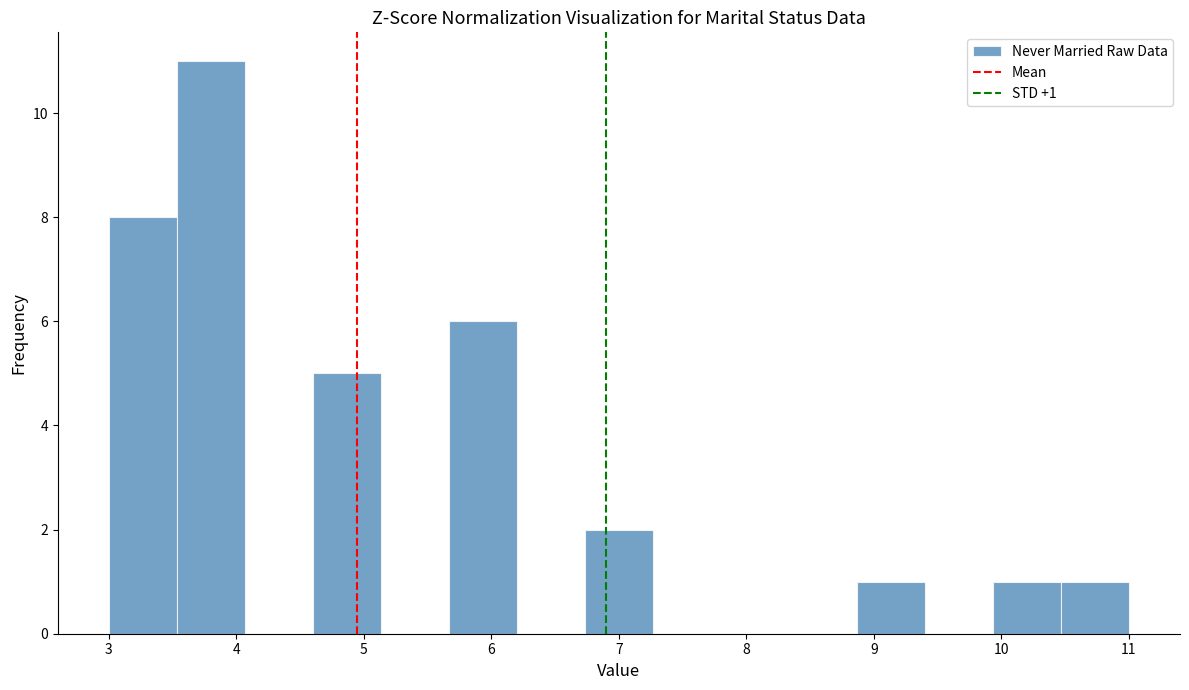

Over which range of the x-axis is the bar tallest?

3.5 to 4.1